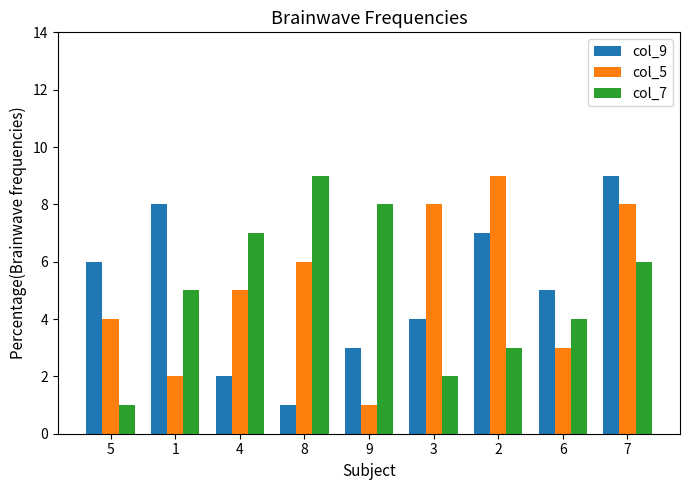

What is the difference between the maximum and second lowest values in the col_7 series?

7